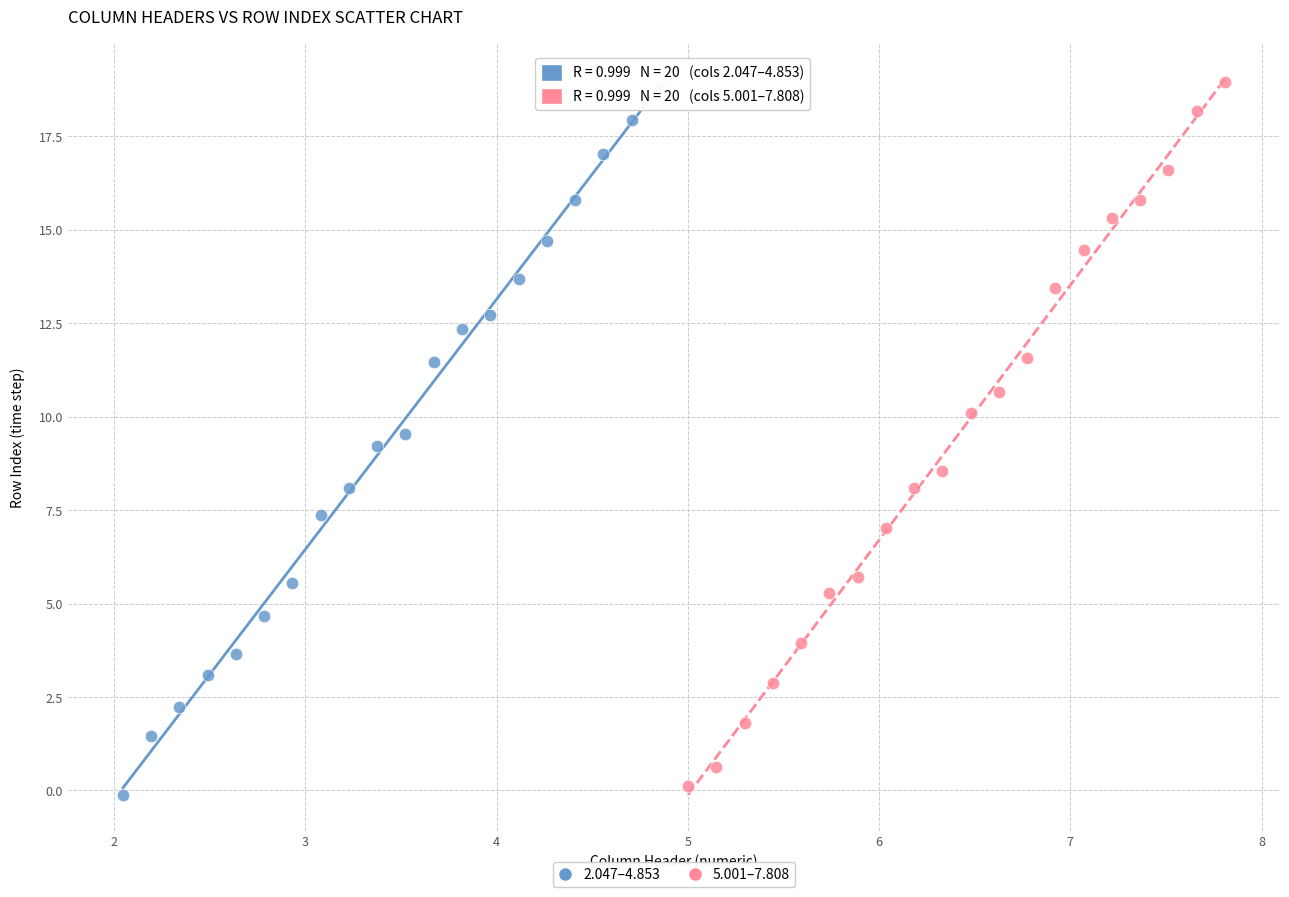

What are all the series names shown in the legend?

2.047–4.853, 5.001–7.808